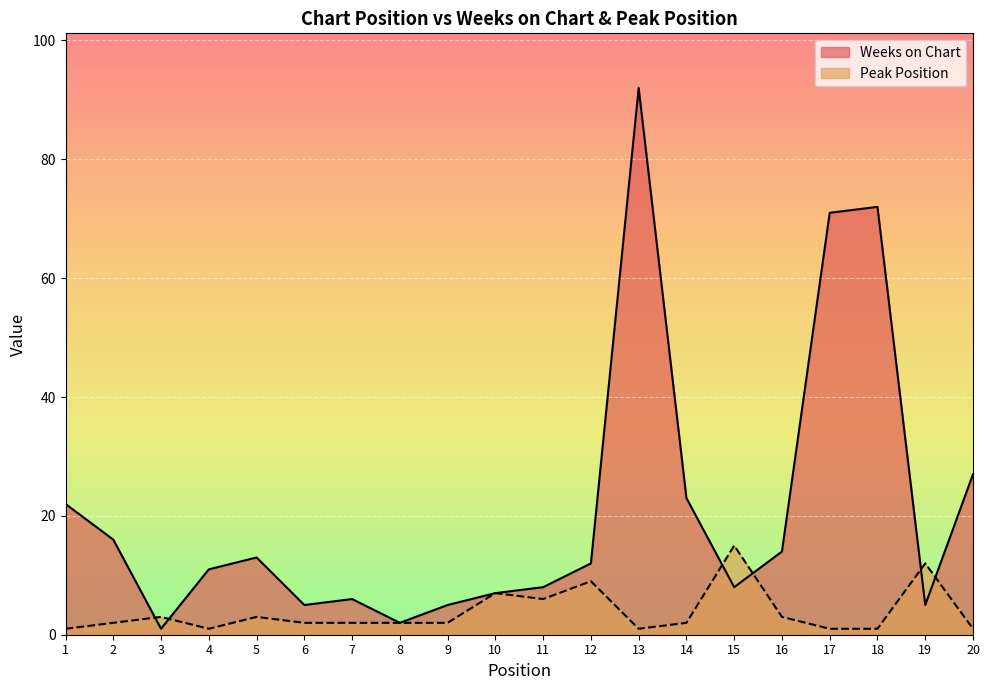

At which label is Peak Position closest to 8?

10